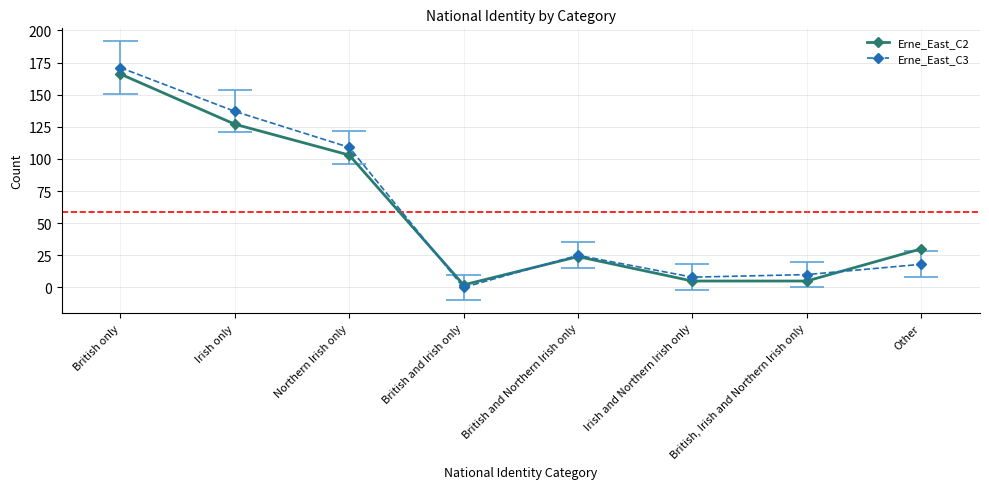

How many distinct data groups are displayed?

2